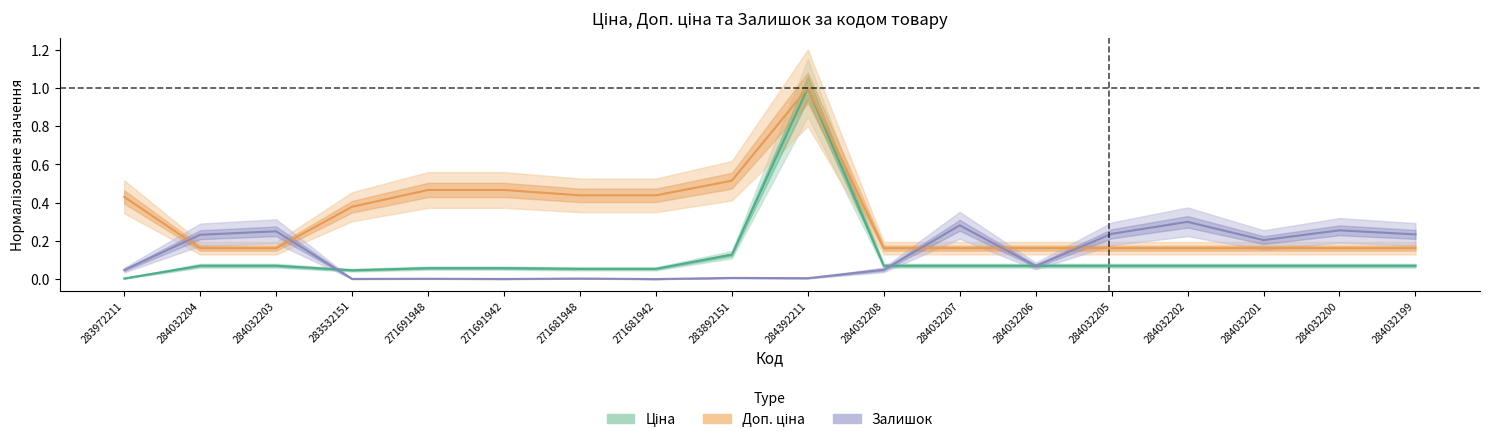

Is the value of Залишок at 284032199 greater than the value of Ціна at 283532151?

Yes